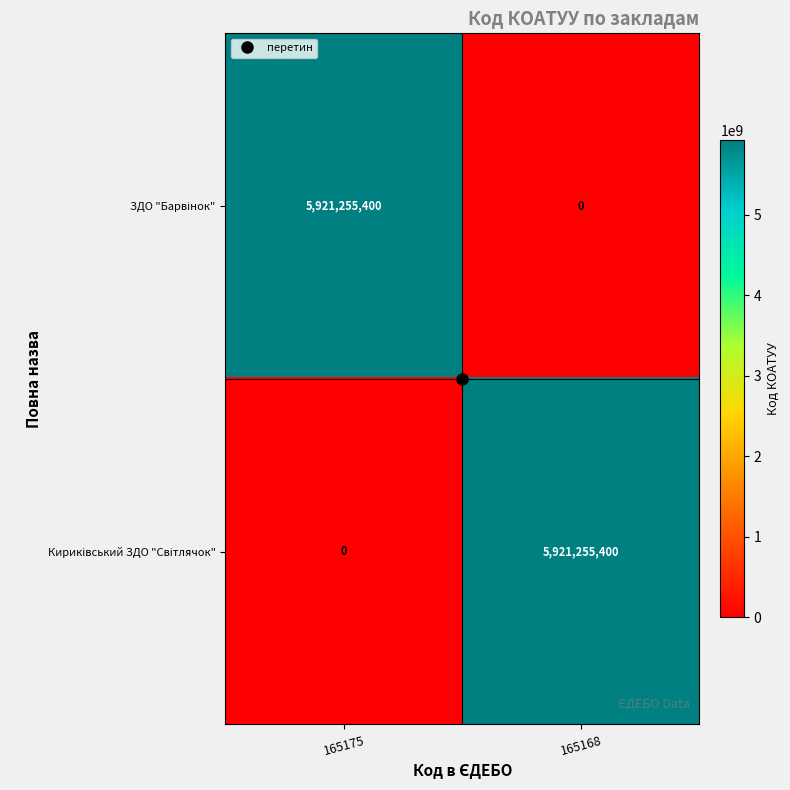

What is the spread (max minus min) of values at 165175?

5921255400